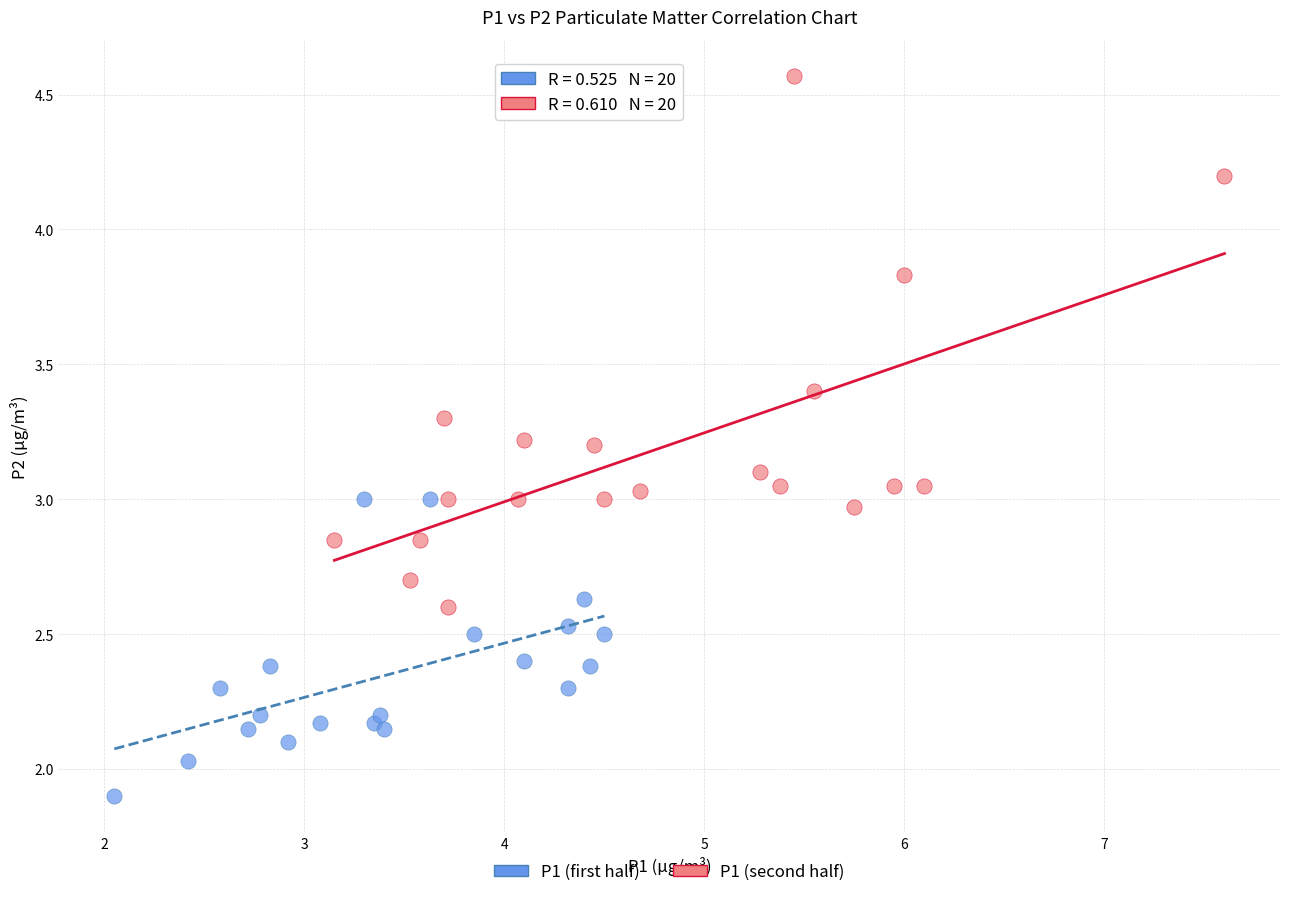

What are all the series names shown in the legend?

P1 (first half), P1 (second half)